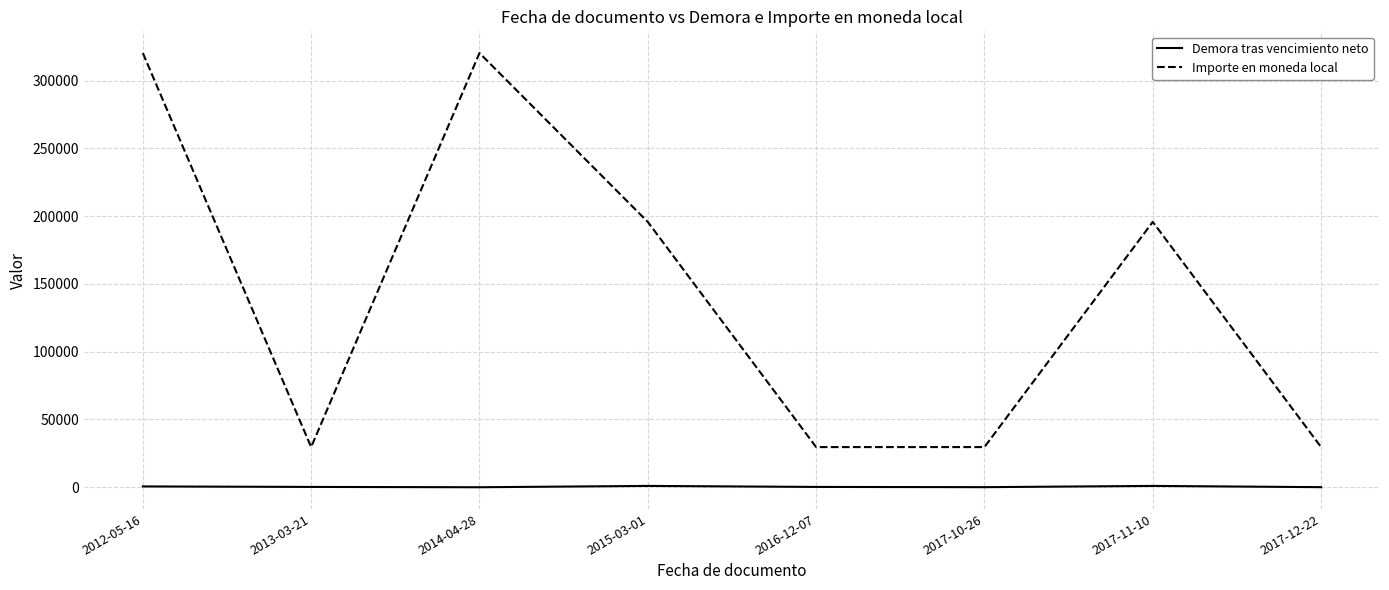

Which series has the largest total across all categories?

Importe en moneda local